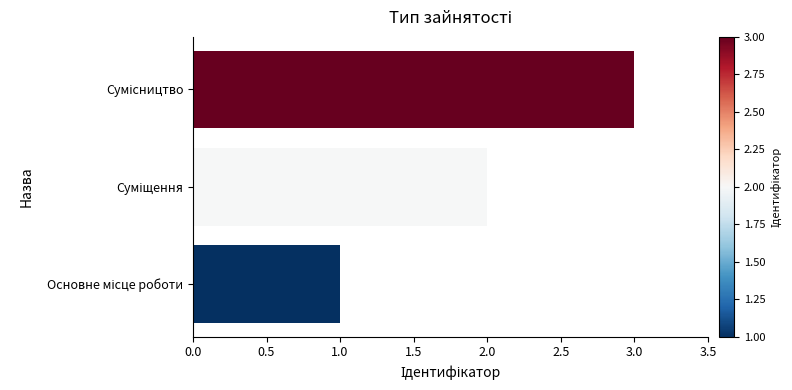

How many bars are there in total?

3